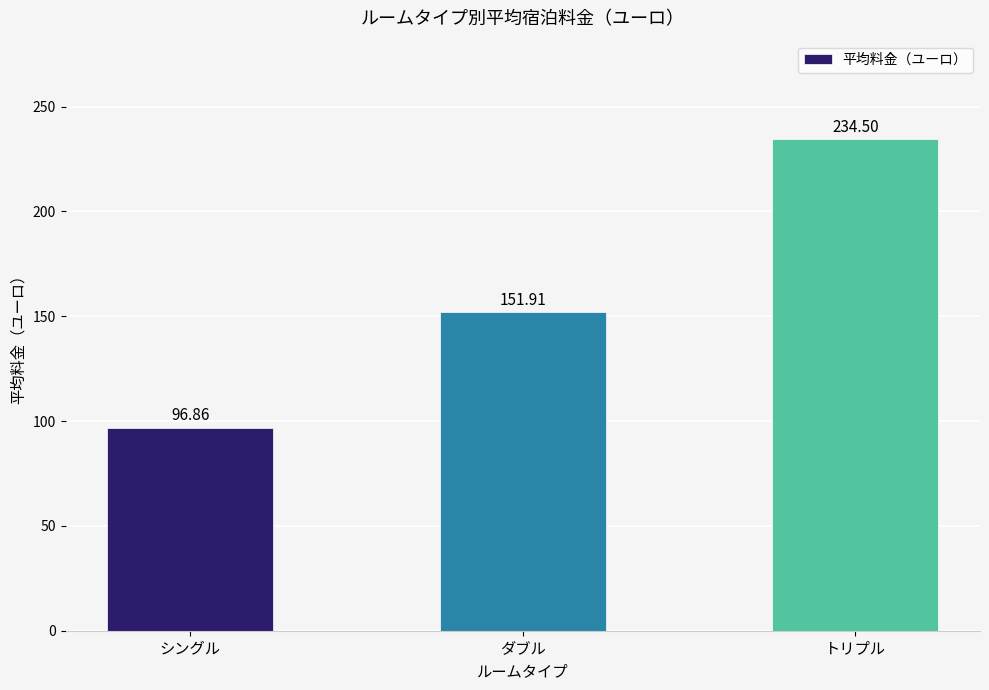

How many values are below 151?

1